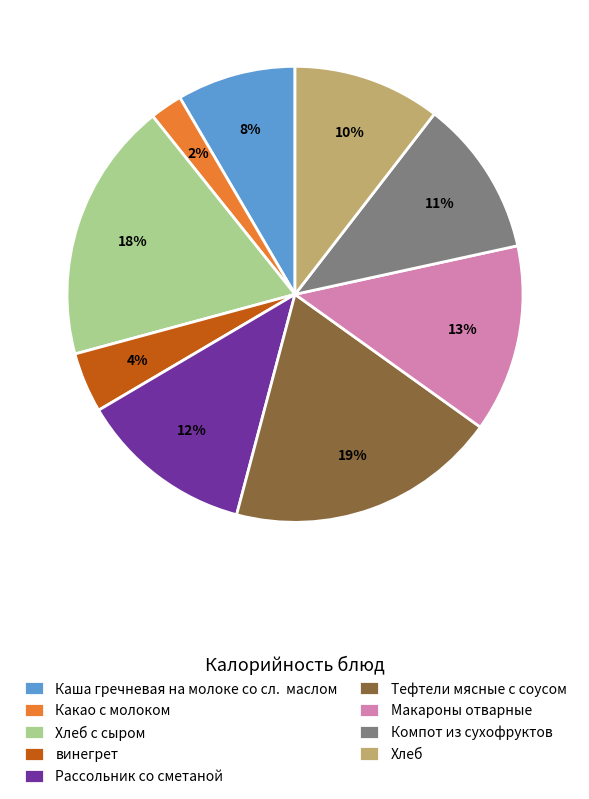

What is the smallest slice in the pie chart?

Какао с молоком